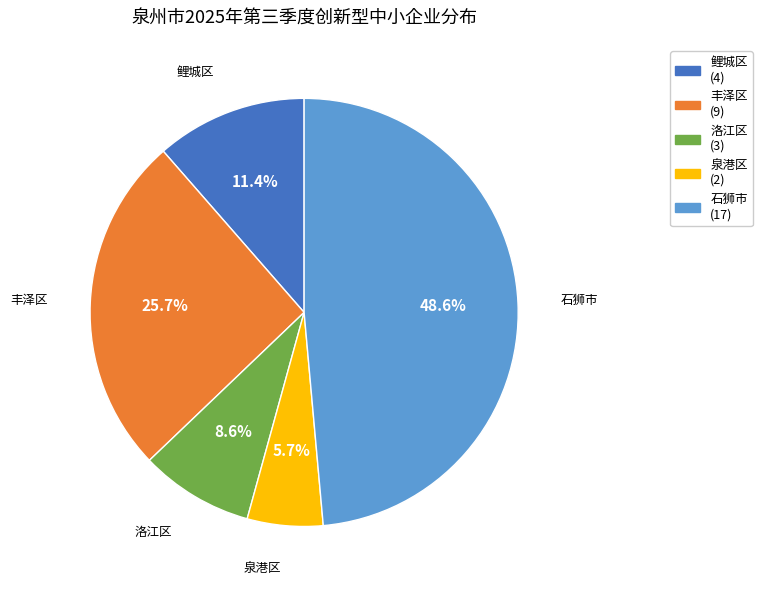

What is the largest slice in the pie chart?

石狮市